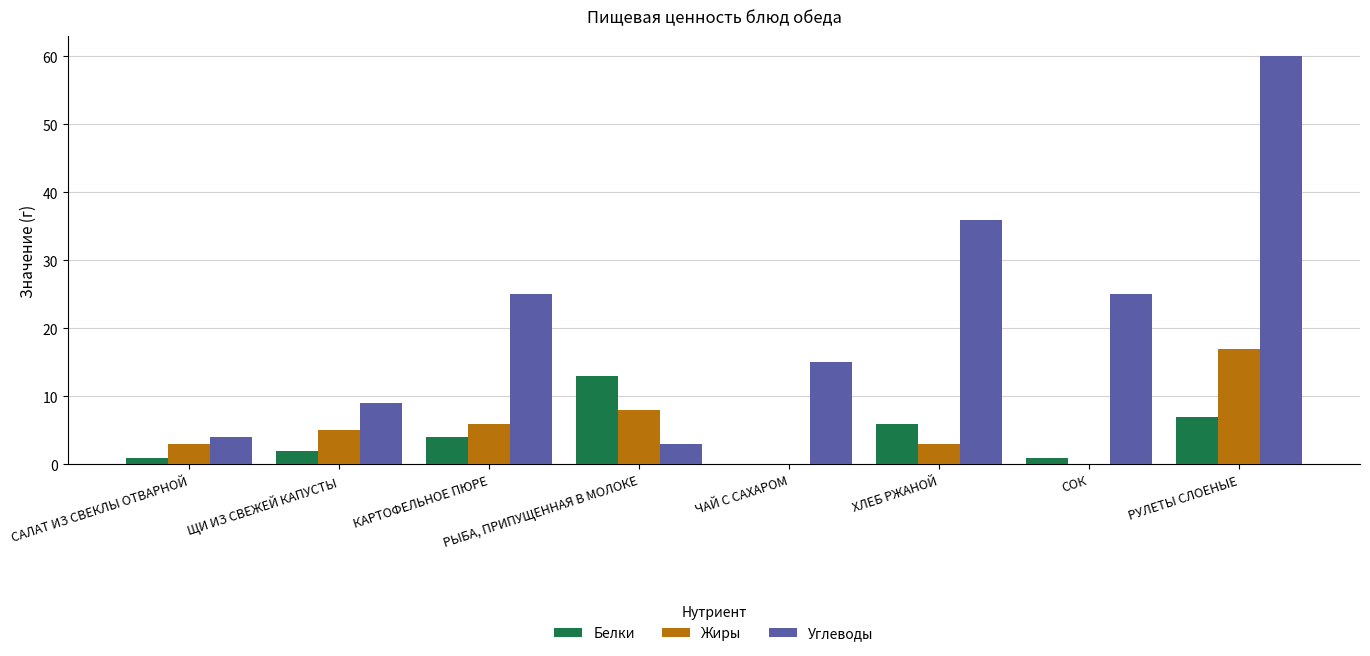

What is the difference between the Белки values at ЩИ ИЗ СВЕЖЕЙ КАПУСТЫ and ЧАЙ С САХАРОМ?

2